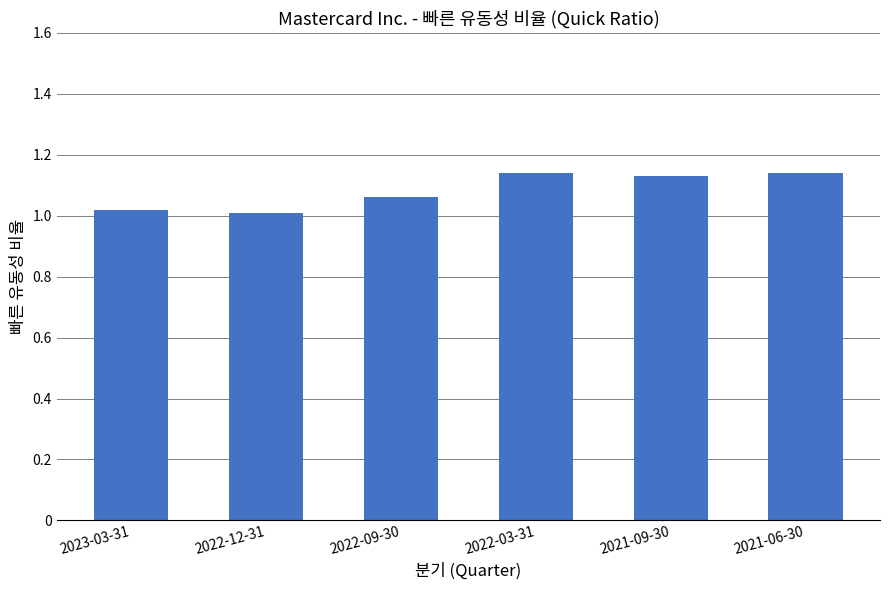

The value at 2022-12-31 is 1.0. True or false?

True